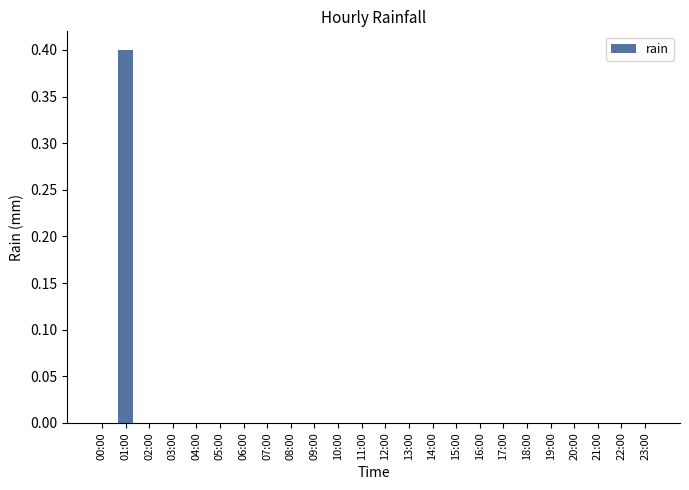

Is it true that the value at 21:00 is -0.2?

False